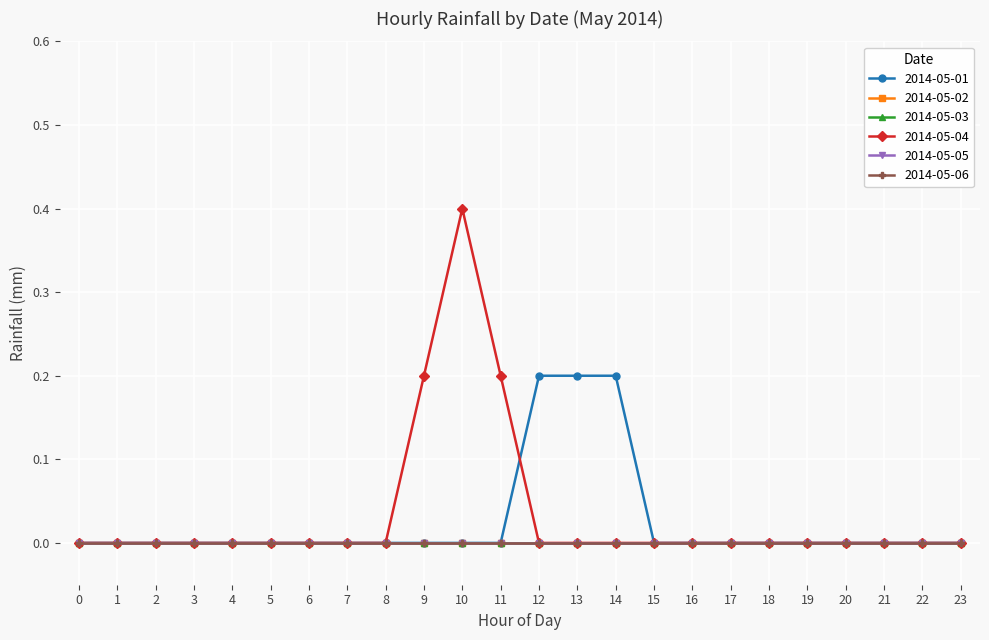

Does the chart have visible grid lines?

Yes